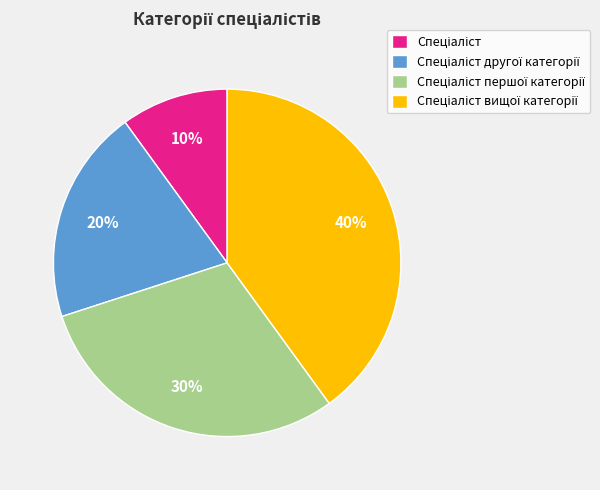

Is there a majority slice in this chart?

No